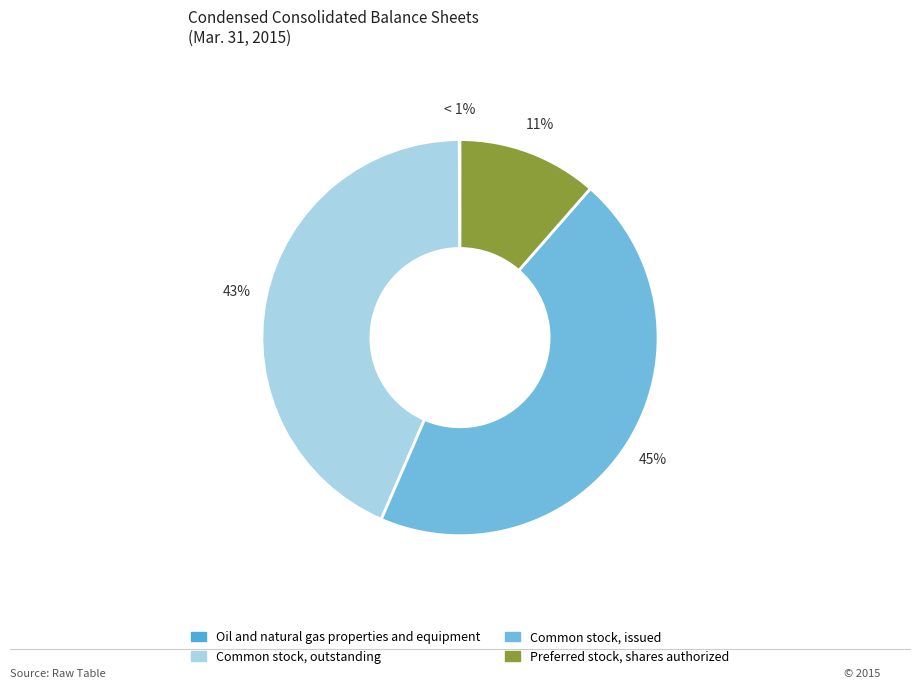

What is the largest slice in the pie chart?

Common stock, issued